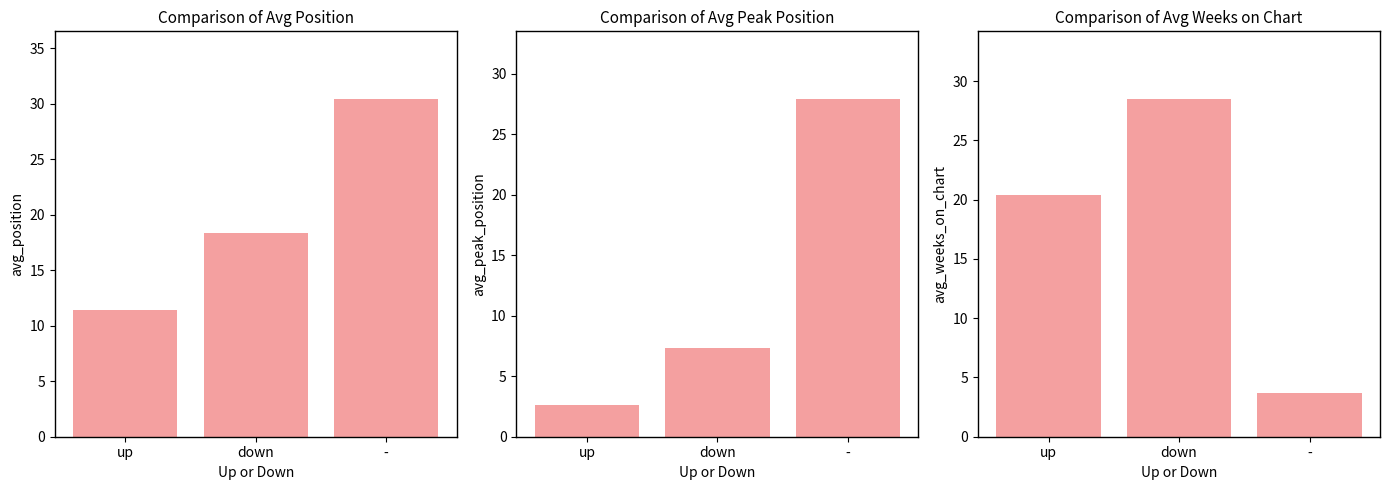

Where does the avg_position series first go above 18?

down